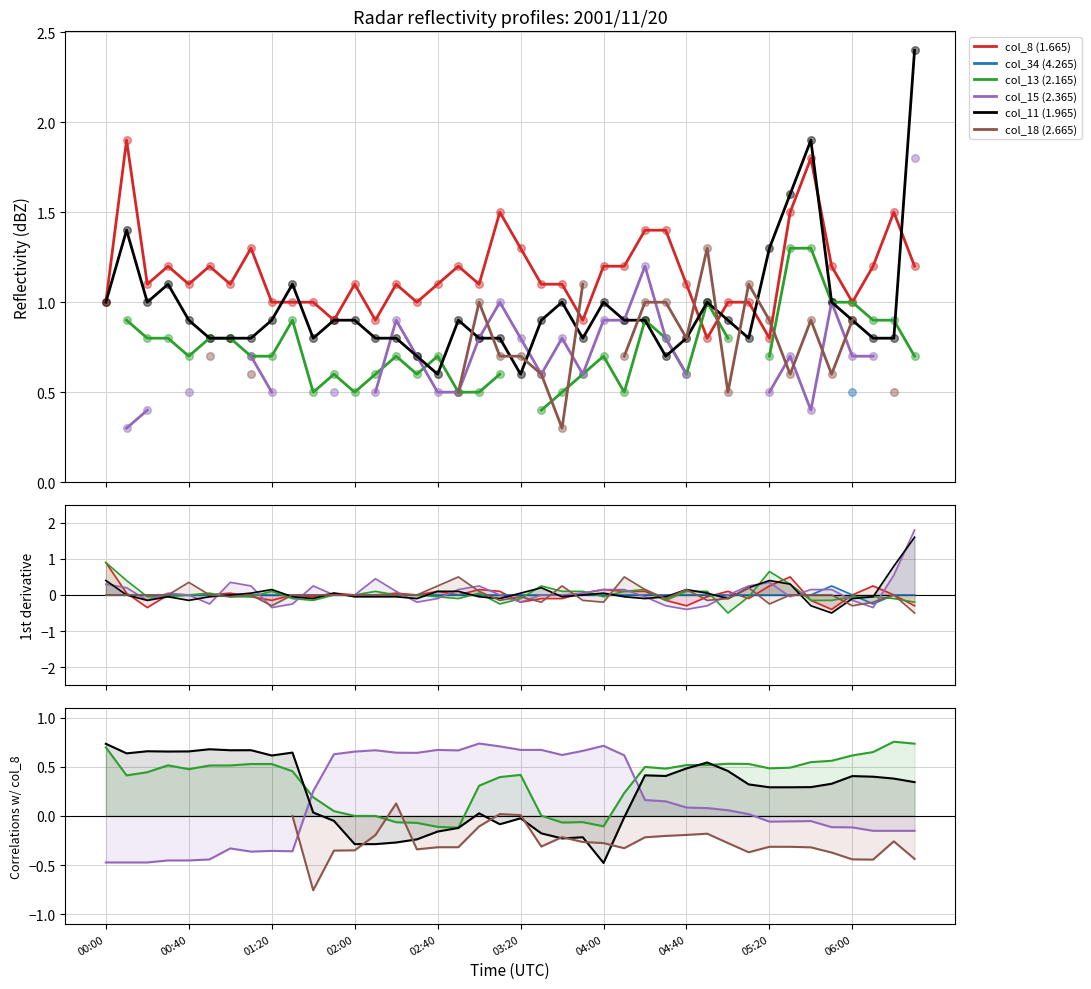

Is the value of col_8 (1.665) at 21 greater than the value of col_18 (2.665) at 39?

Yes